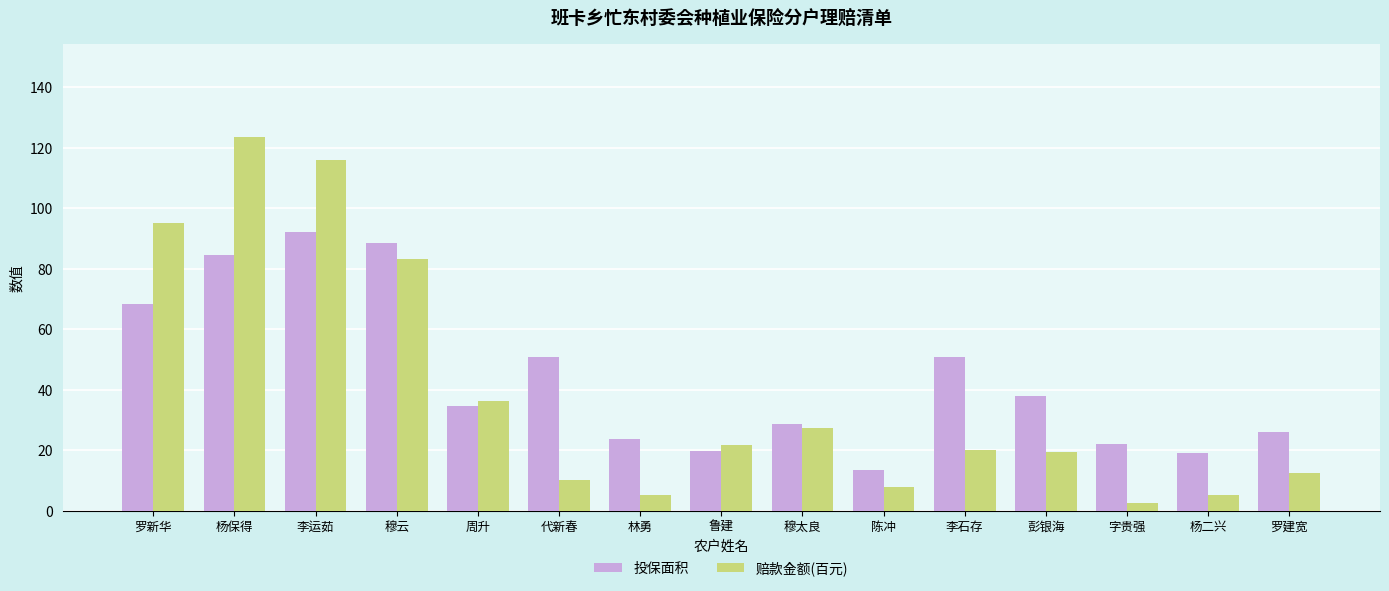

What is the total value across all series at 李运茹?

208.2